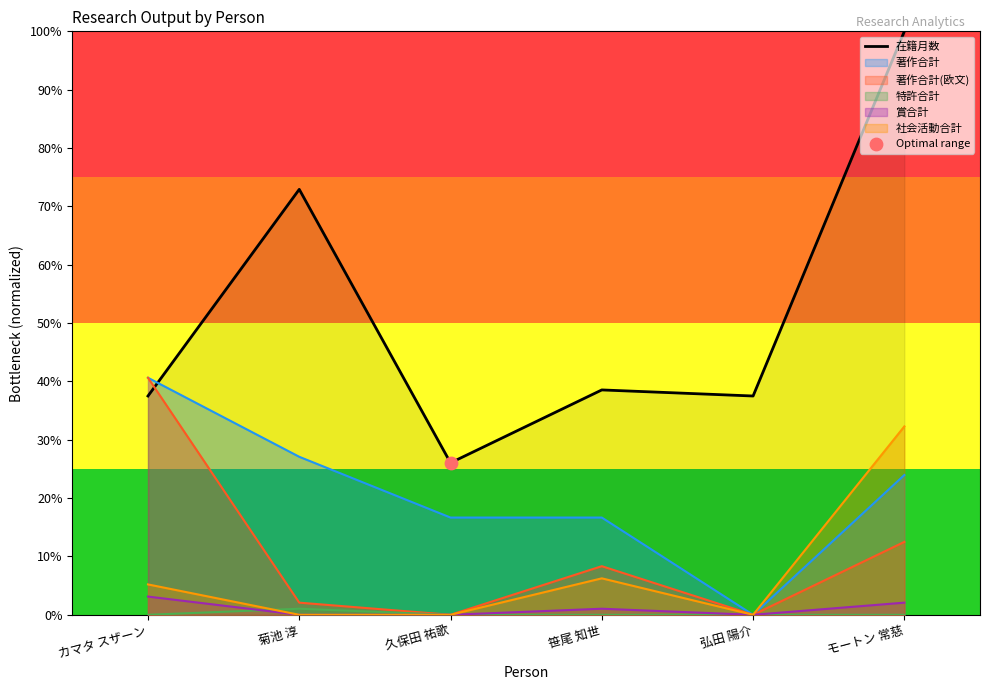

Which has a higher value, モートン 常慈 or 久保田 祐歌?

モートン 常慈